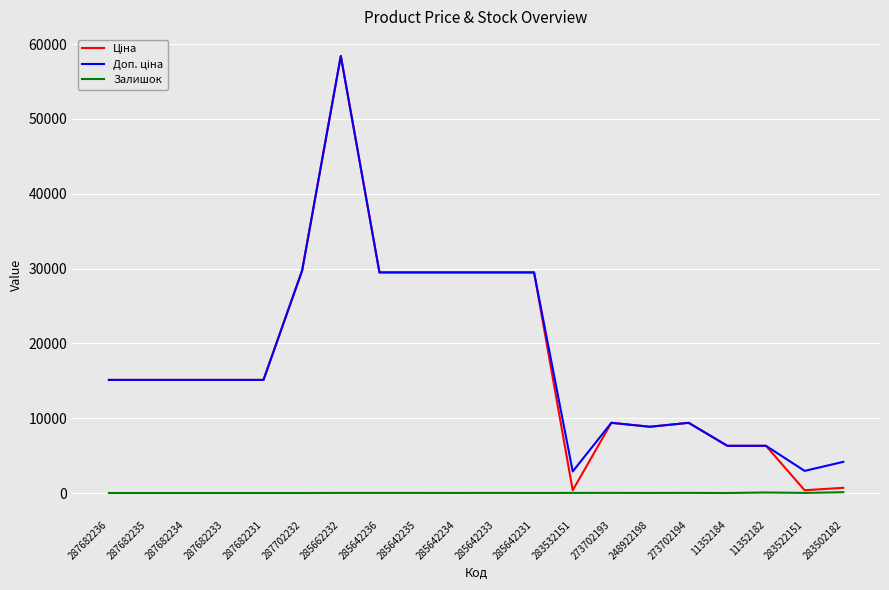

True or false: Залишок has a value of 16.0 at 285642233.

True